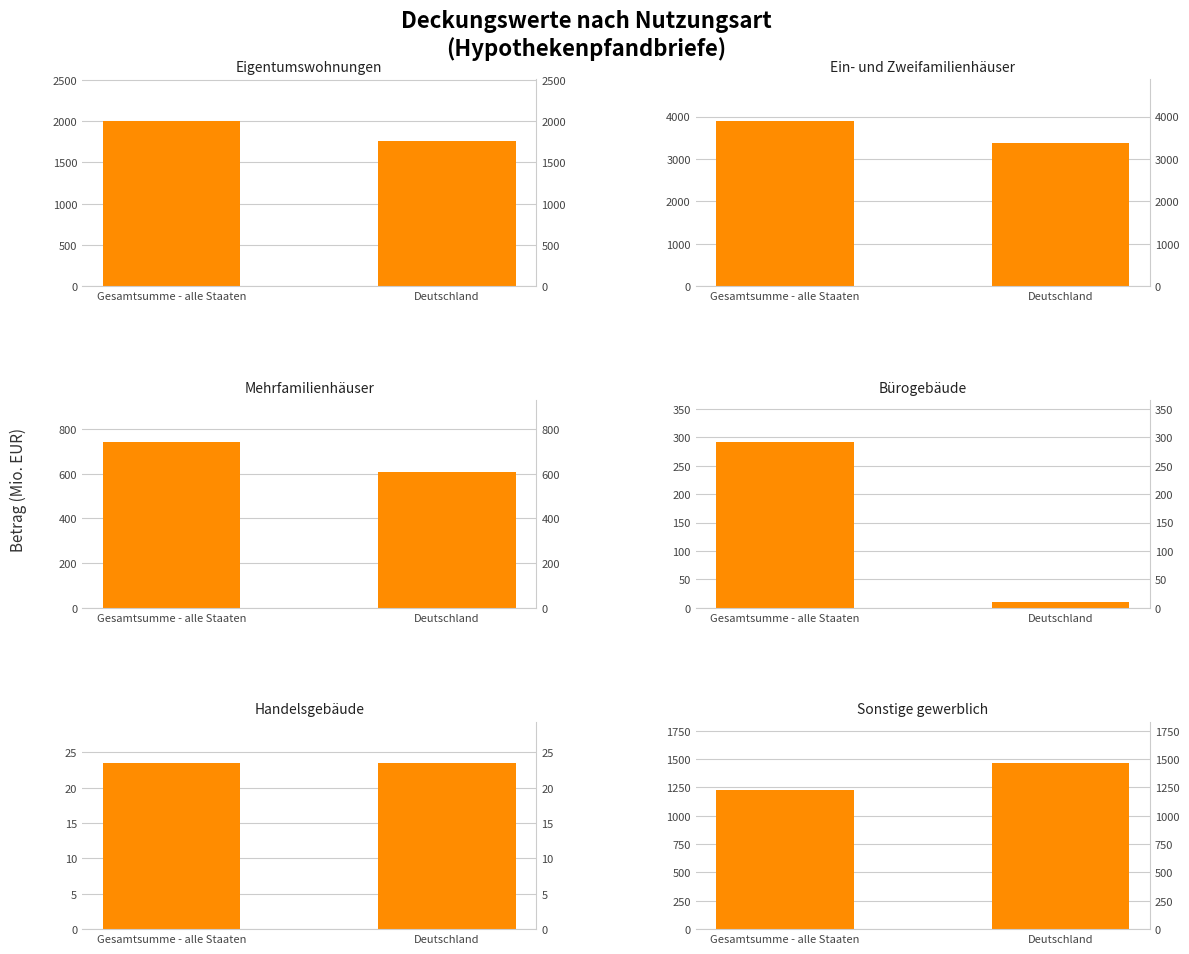

The Eigentumswohnungen series shows 1757.7 at Deutschland. True or false?

True